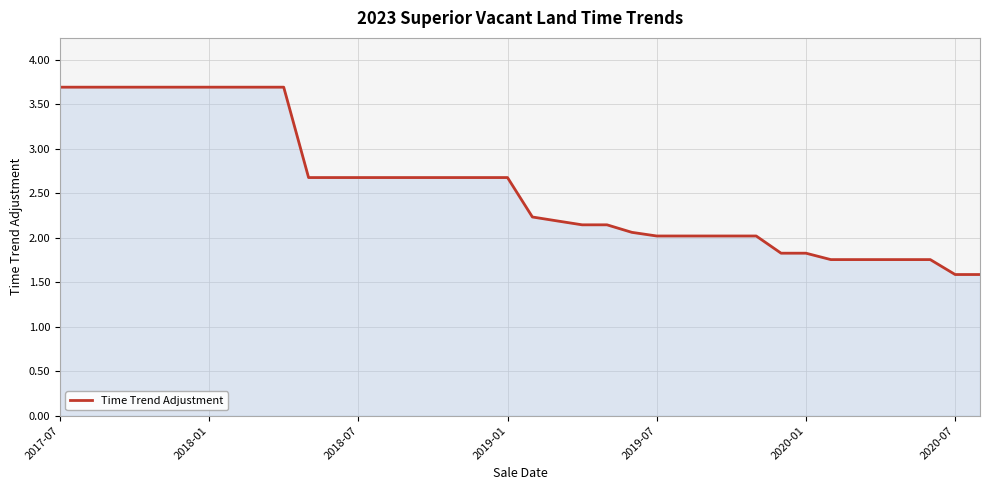

What is the minimum value shown in the chart?

1.6